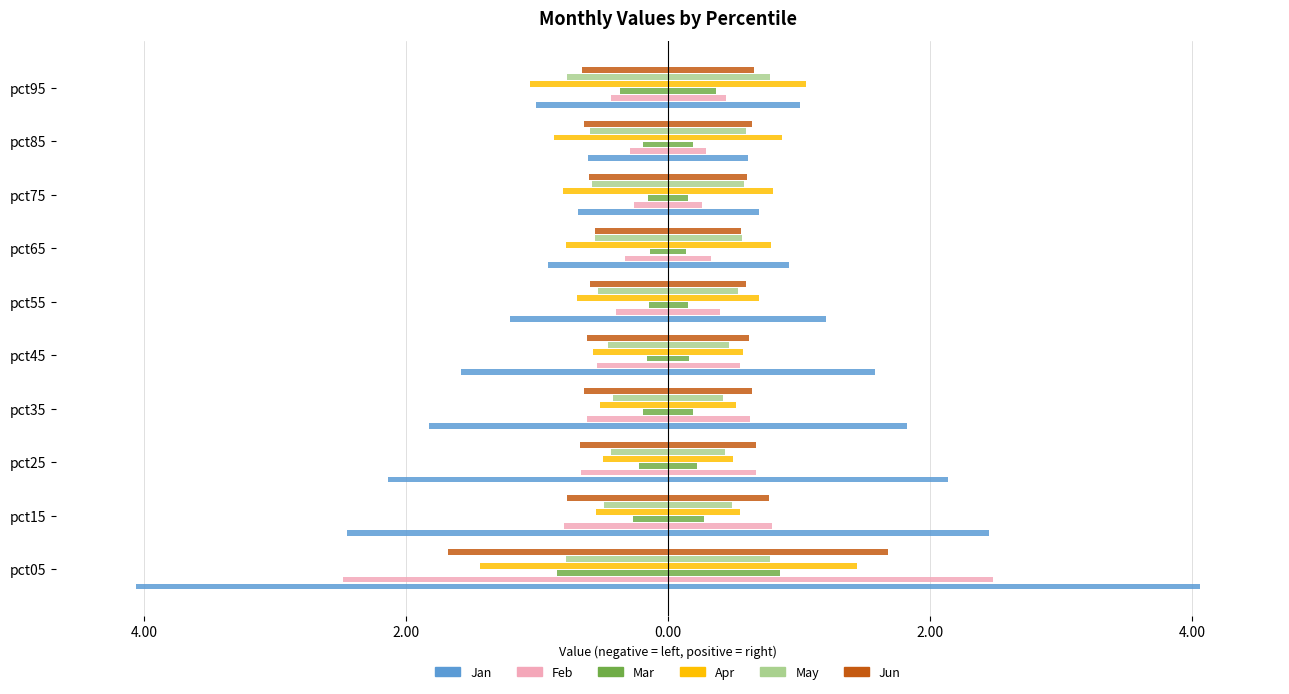

The Apr series shows -0.8 at pct75. True or false?

True